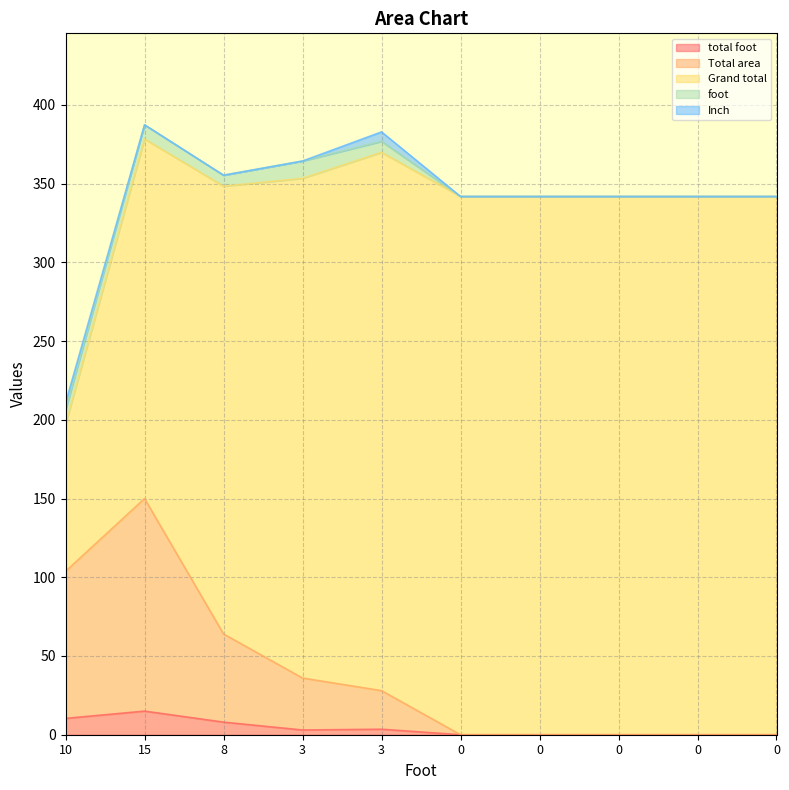

What value does the Grand total series have at 0?

341.9